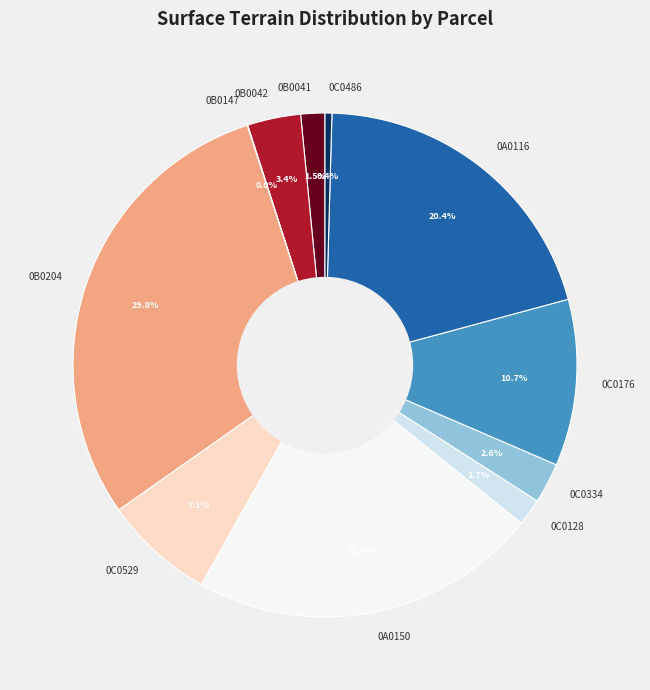

Which slice is the largest?

0B0204